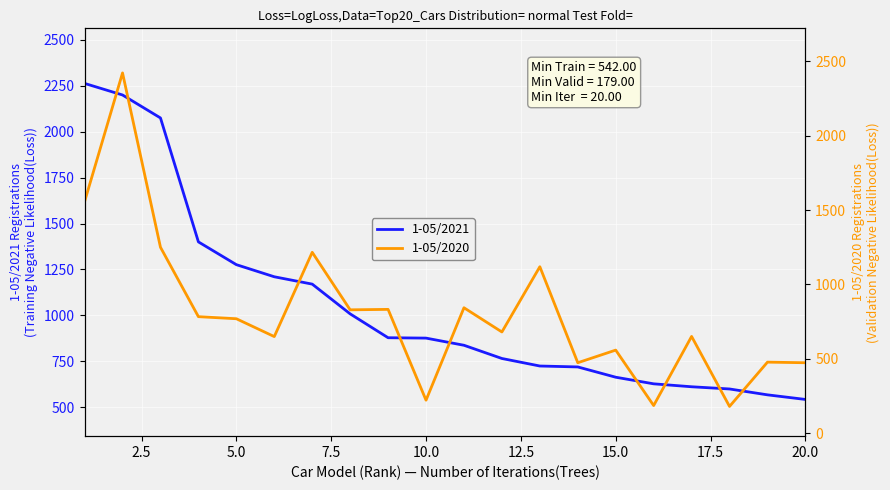

What is the highest value of the 1-05/2021 series?

2263